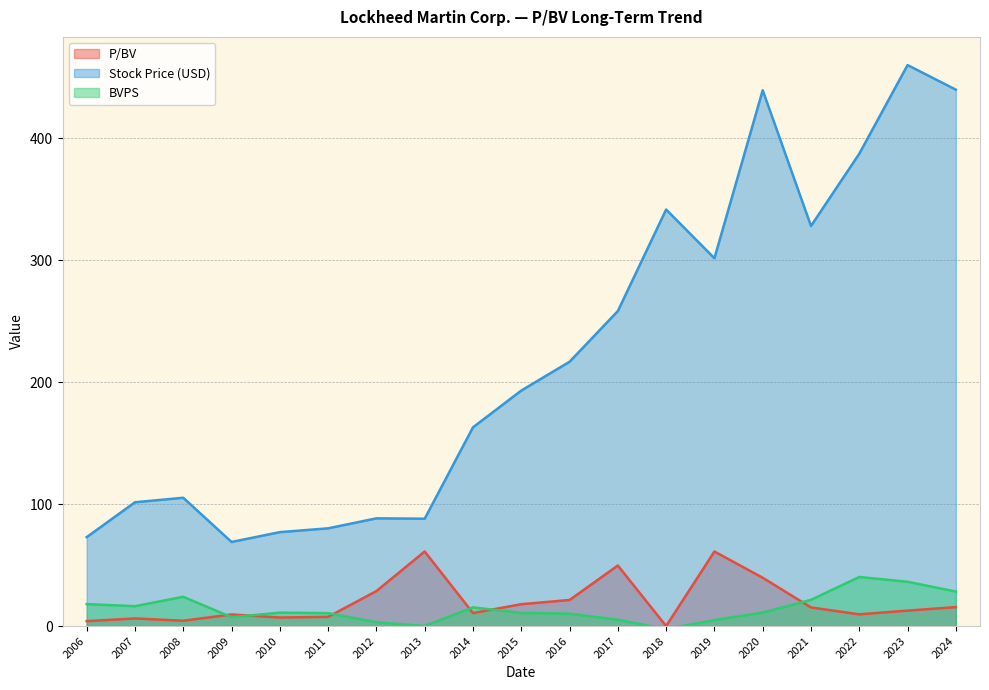

Is it true that P/BV equals 21.4 at 2016?

True